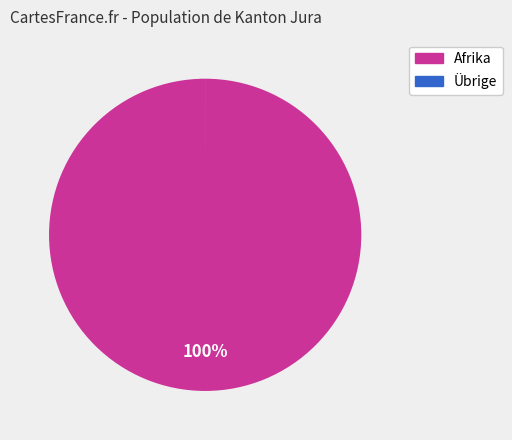

To the nearest percent, what is the average slice percentage?

50%